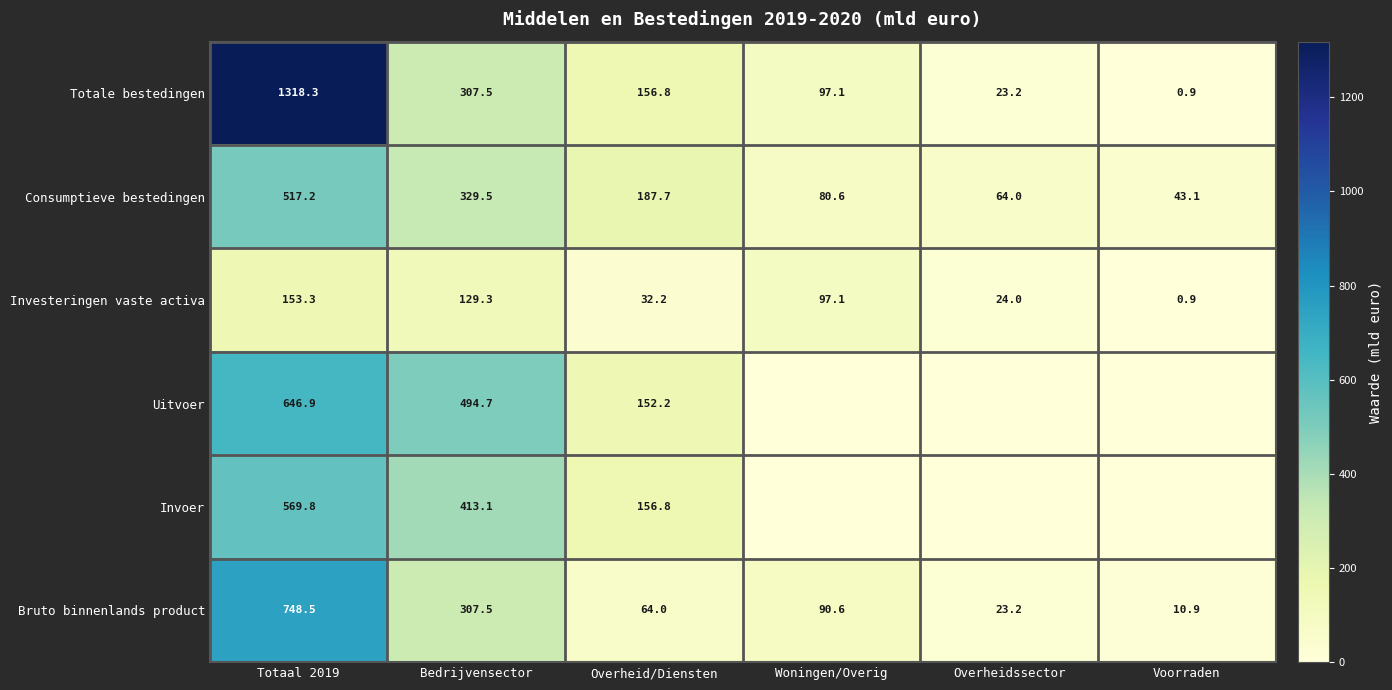

At which label does Bruto binnenlands product reach its minimum?

Voorraden